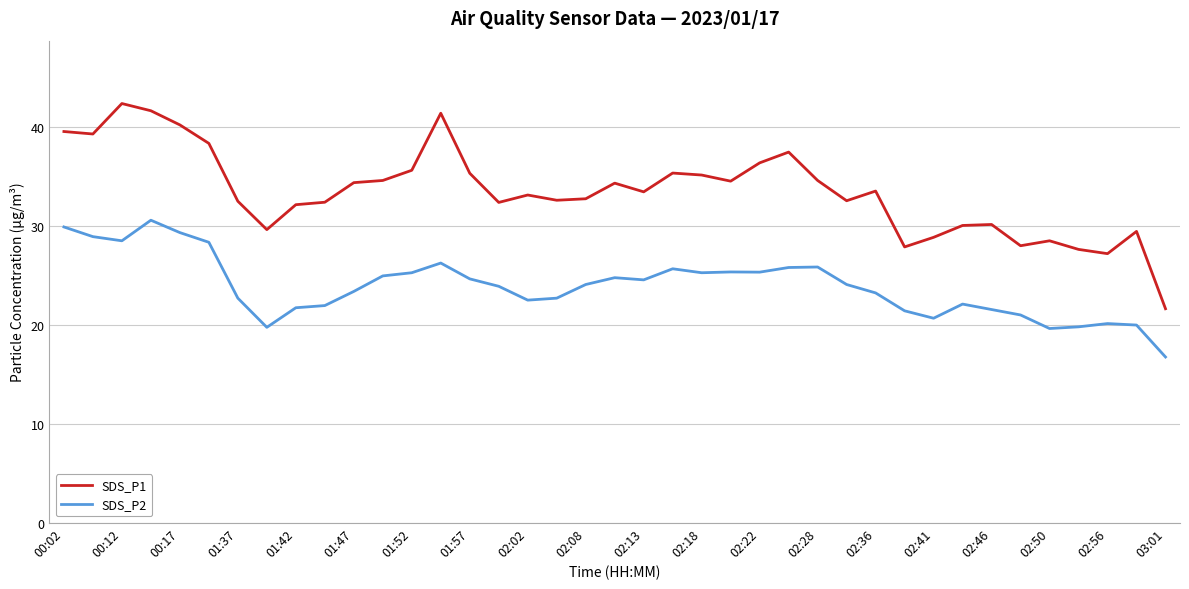

True or false: SDS_P1 and SDS_P2 intersect in this chart.

False